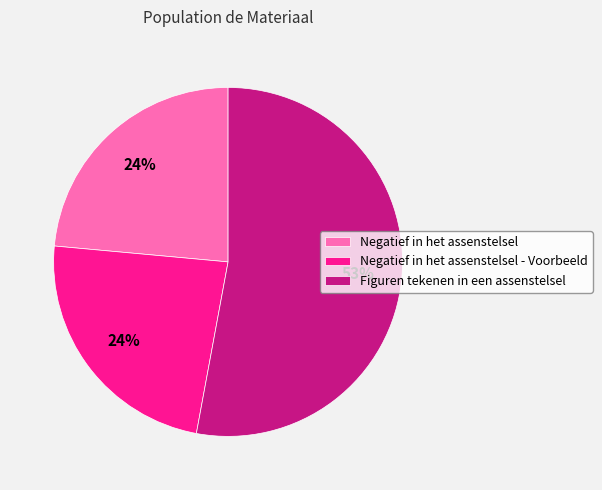

Count the number of slices in the pie.

3